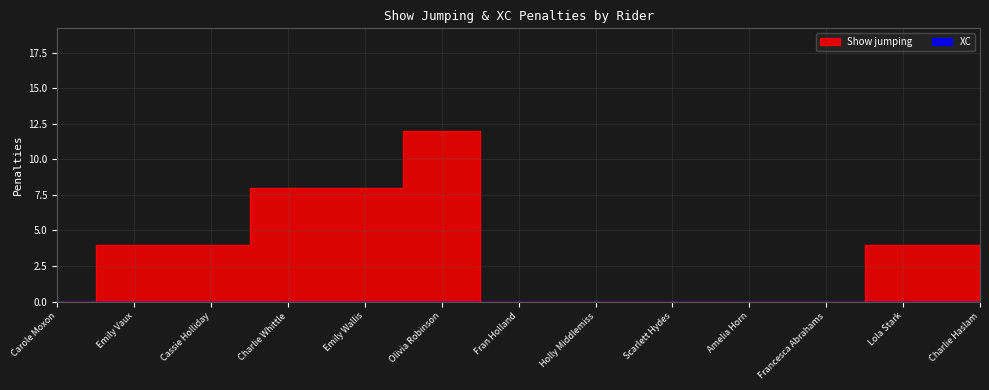

Reading right to left, transcribe all the data shown in this chart.

Charlie Haslam=4	Lola Stark=4	Francesca Abrahams=0	Amelia Horn=0	Scarlett Hydes=0	Holly Middlemiss=0	Fran Holland=0	Olivia Robinson=12	Emily Wallis=8	Charlie Whittle=8	Cassie Holliday=4	Emily Vaux=4	Carole Moxon=0